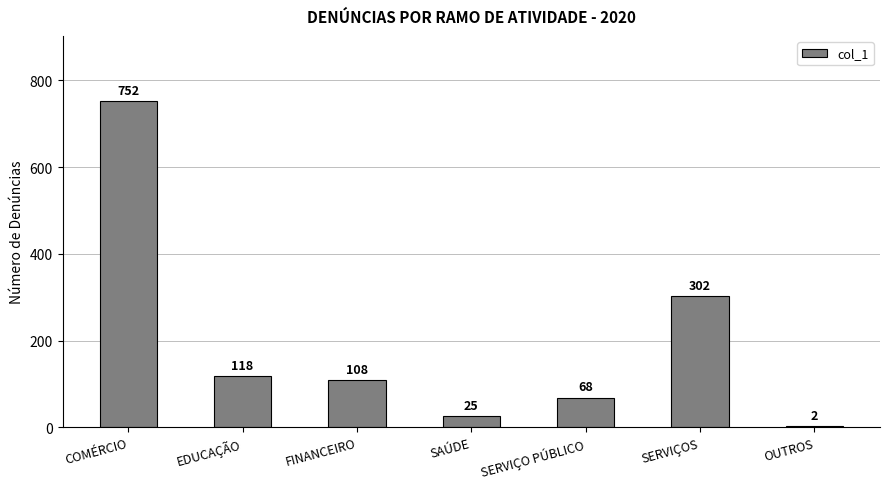

What is the ratio of the value at COMÉRCIO to the value at OUTROS?

376.0